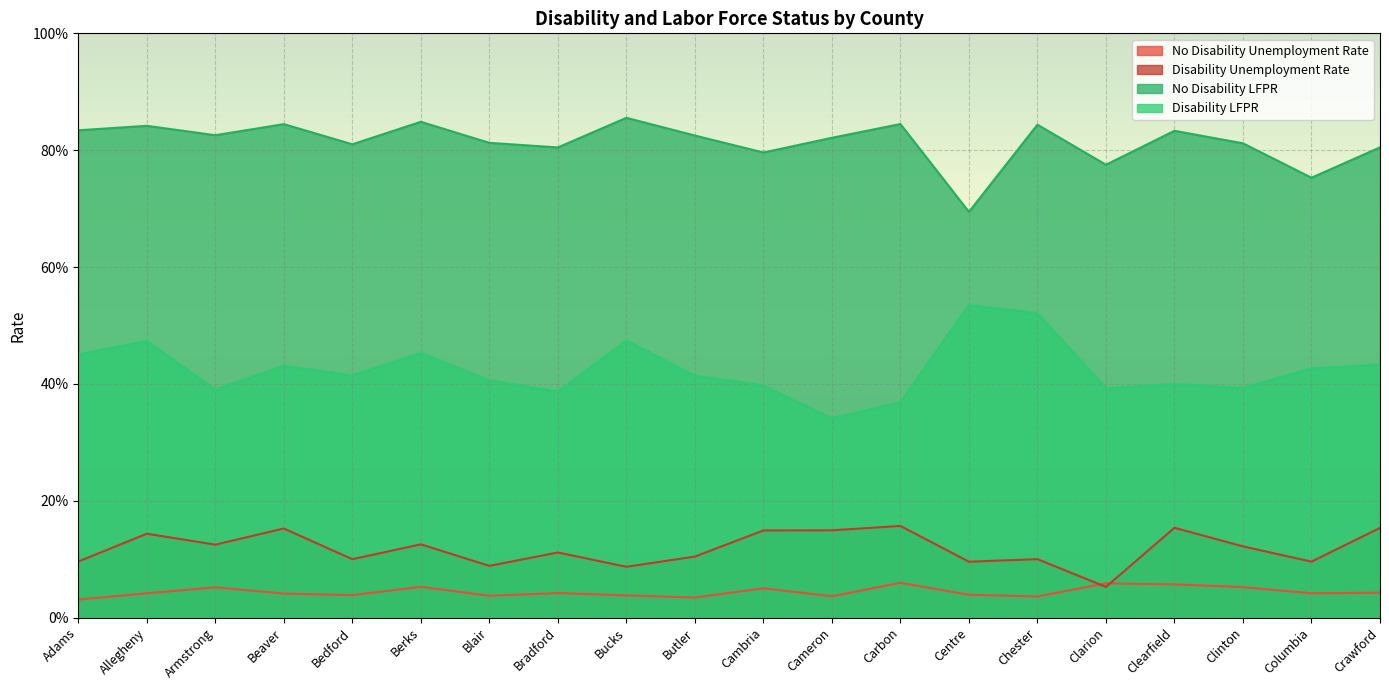

True or false: No Disability LFPR and Disability Unemployment Rate intersect in this chart.

False